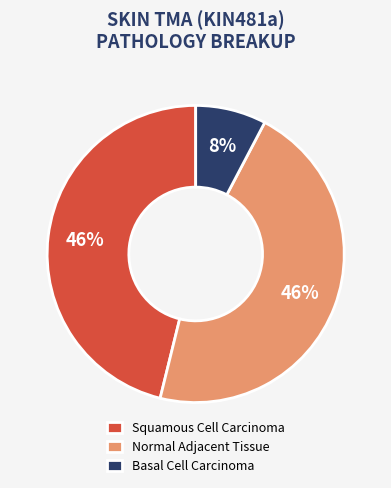

To the nearest percent, what is the difference between the largest and smallest slice percentages?

38%